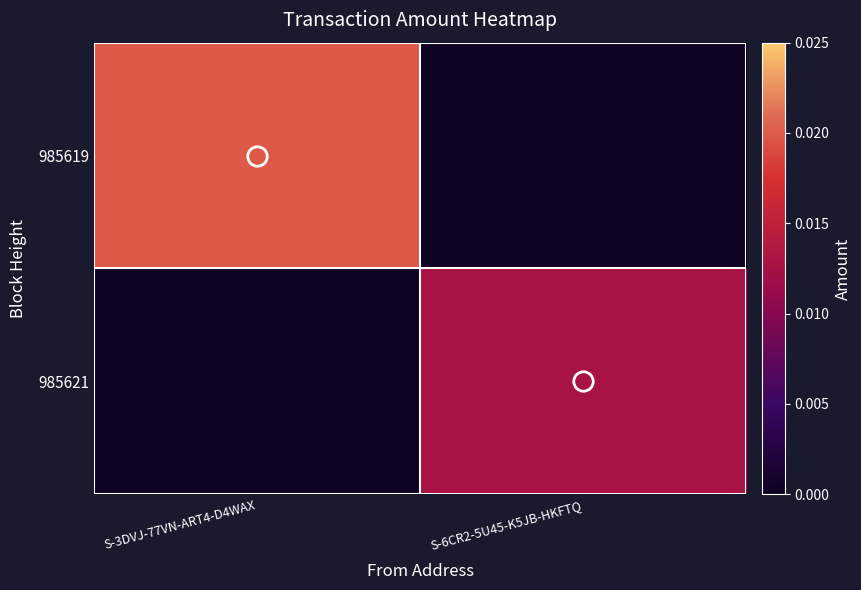

Reading left to right, extract all data points from this chart.

985619: S-3DVJ-77VN-ART4-D4WAX=0.0	S-6CR2-5U45-K5JB-HKFTQ=0.0
985621: S-3DVJ-77VN-ART4-D4WAX=0.0	S-6CR2-5U45-K5JB-HKFTQ=0.0